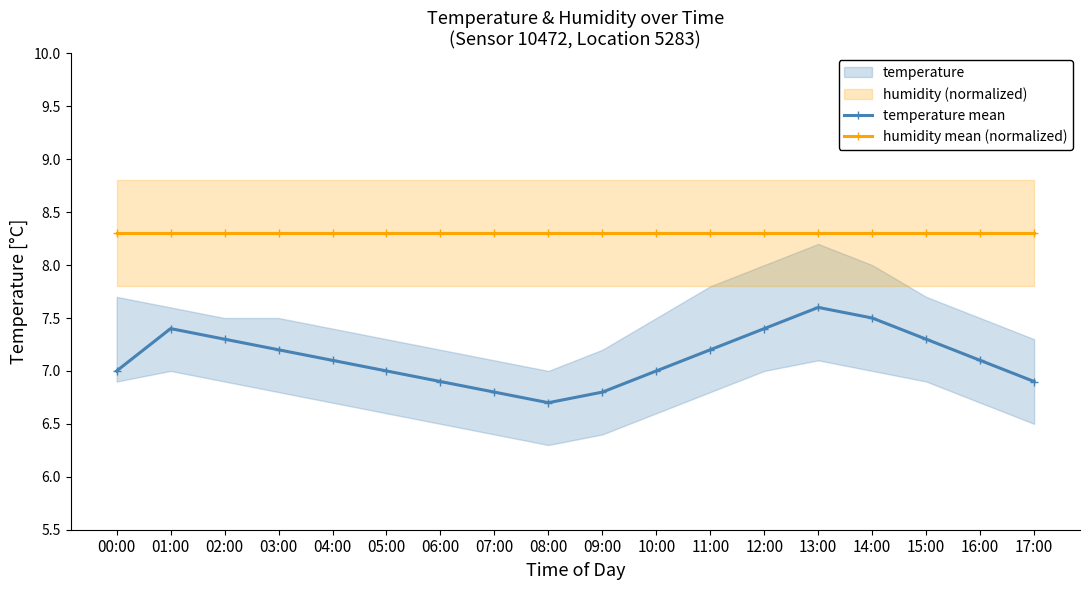

True or false: humidity mean (normalized) and temperature mean intersect in this chart.

False